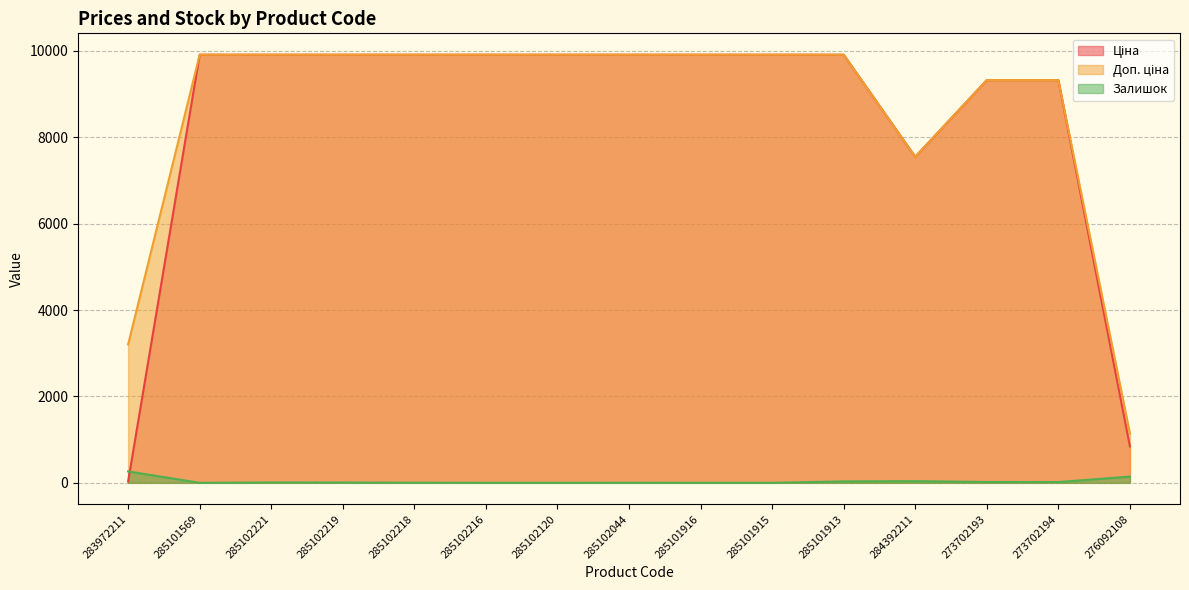

What is the total value across all series at 285101916?

19817.0